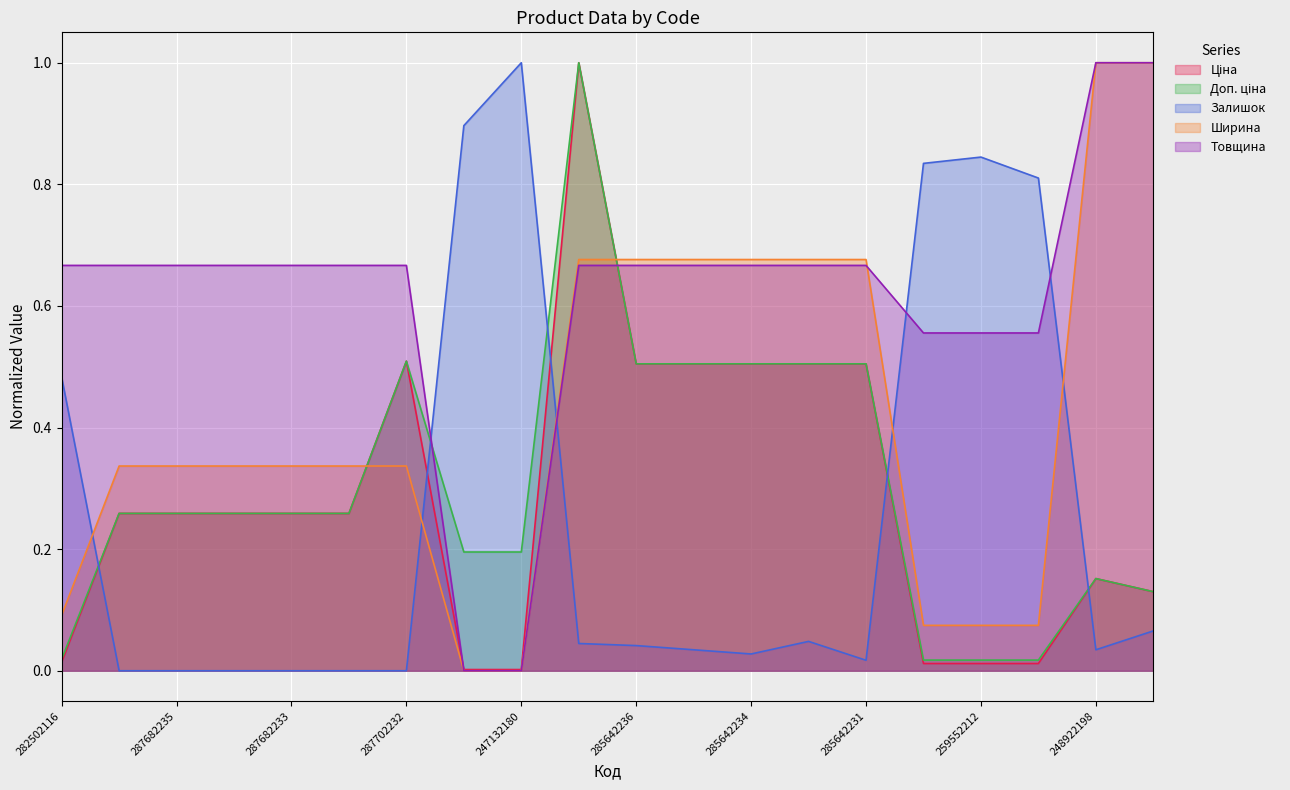

Which category has the lowest value across all series?

287682236